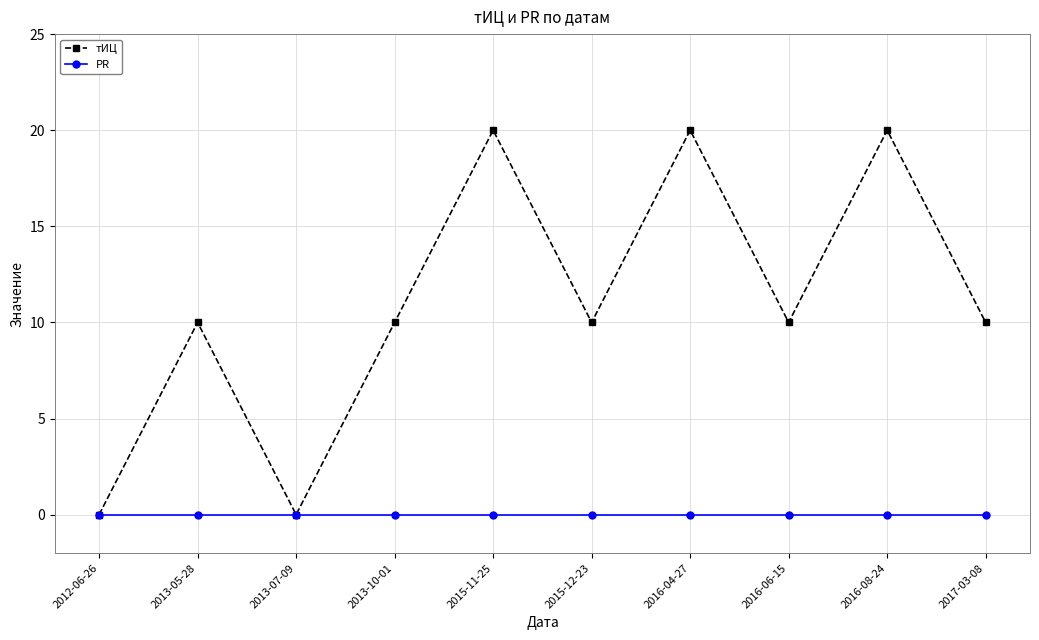

In тИЦ, how many points are higher than both neighbors (excluding endpoints)?

4